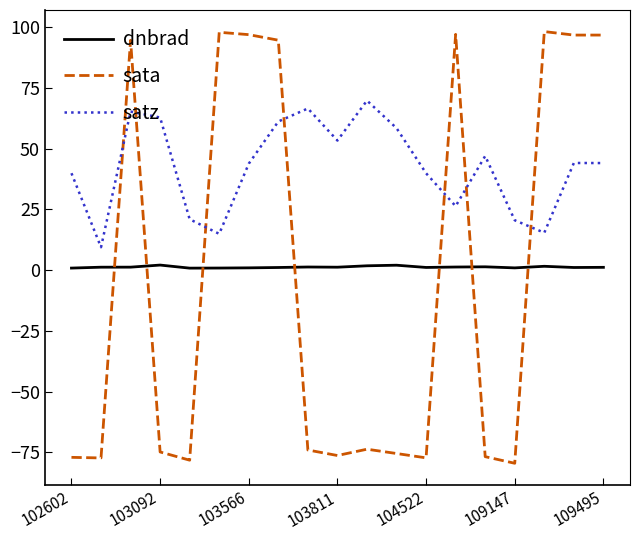

True or false: satz and dnbrad intersect in this chart.

False